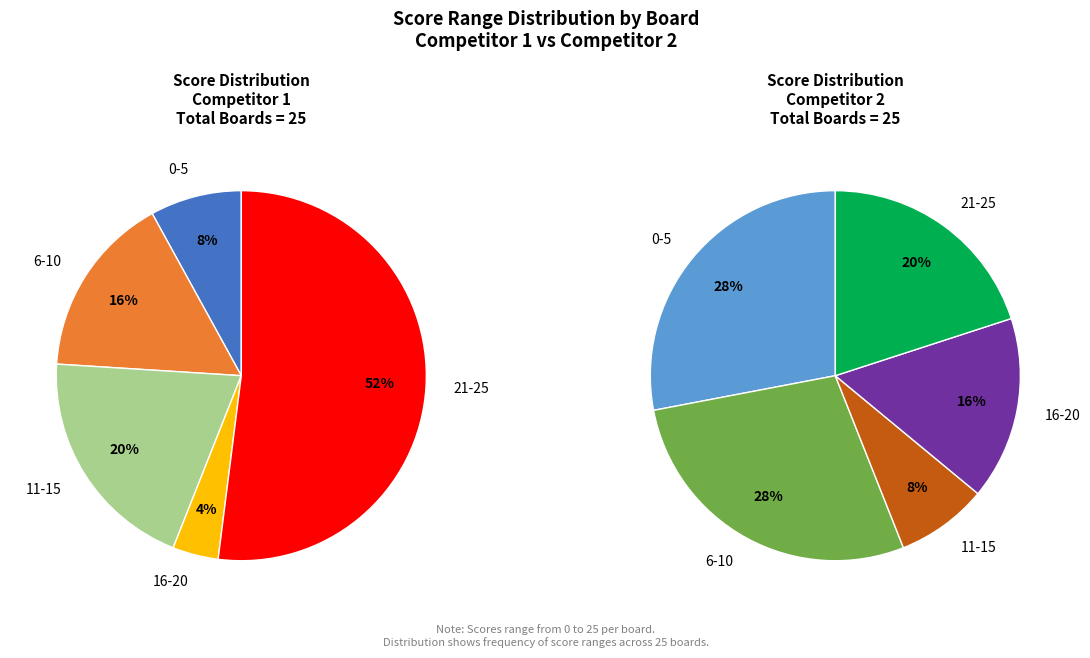

Is Board 4 the majority of the pie?

No